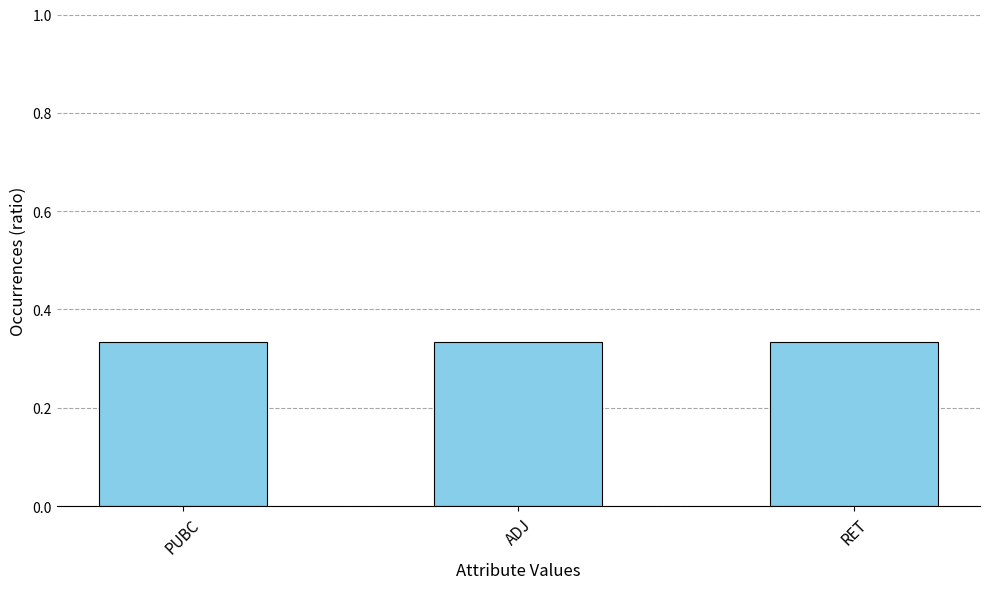

The value at ADJ is 0.1. True or false?

False